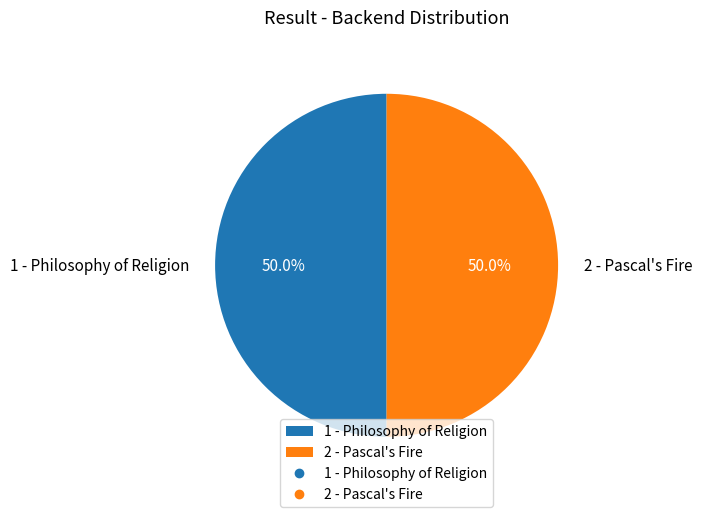

What portion of the pie excludes 2 - Pascal's Fire?

50.0%